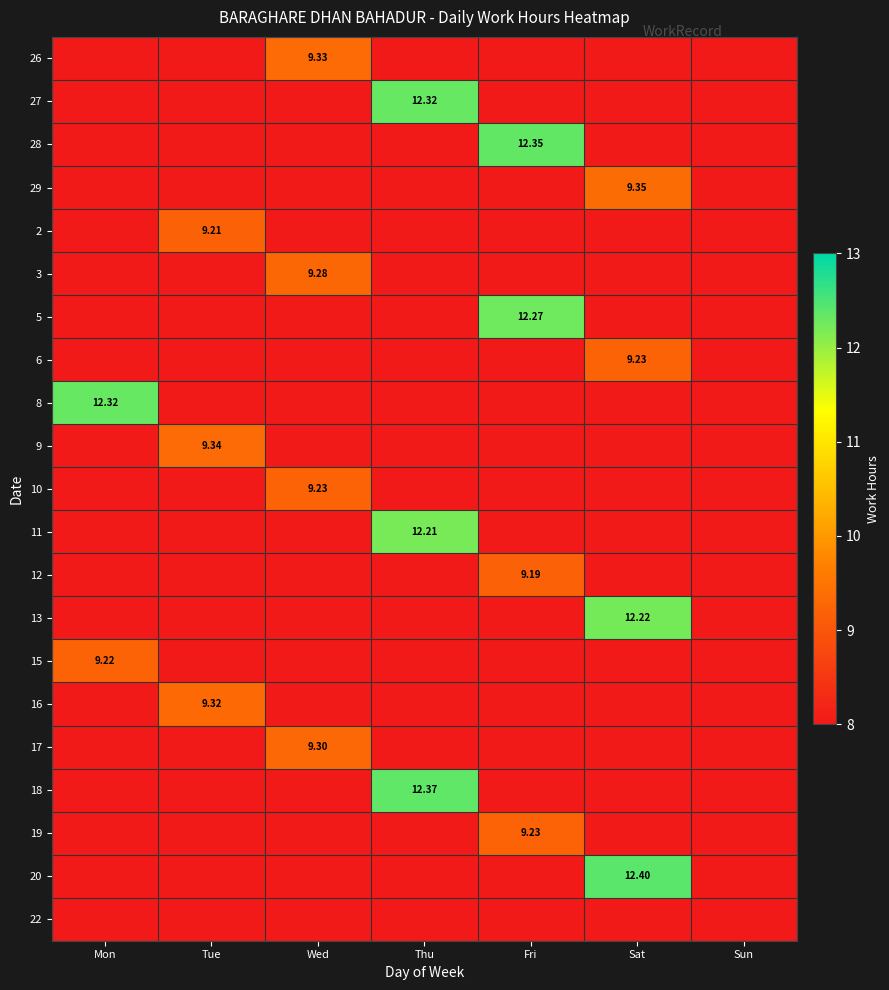

Between Mon and Wed, which is larger?

Wed